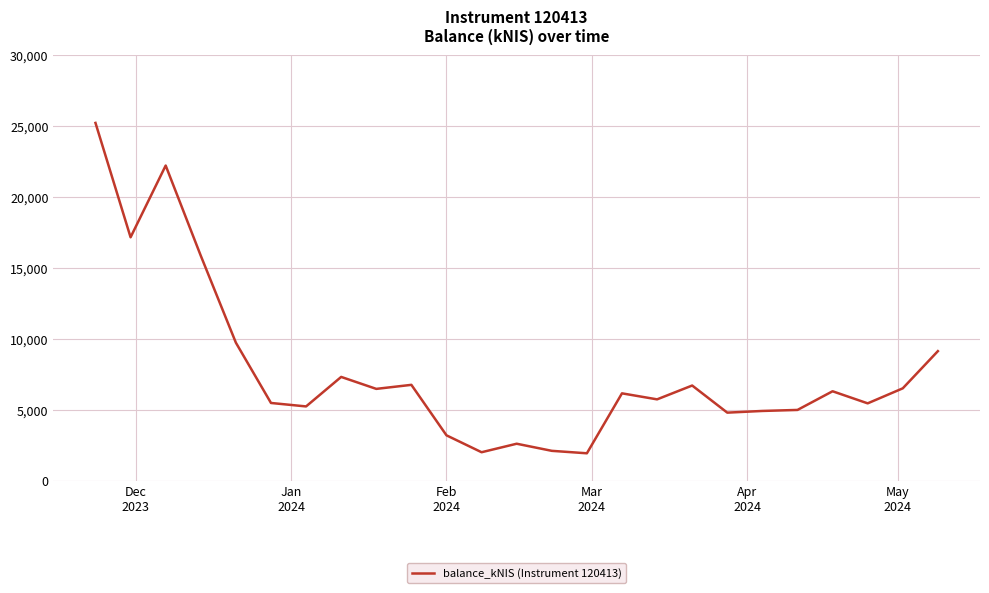

What is the difference between the maximum and minimum values?

23286.1